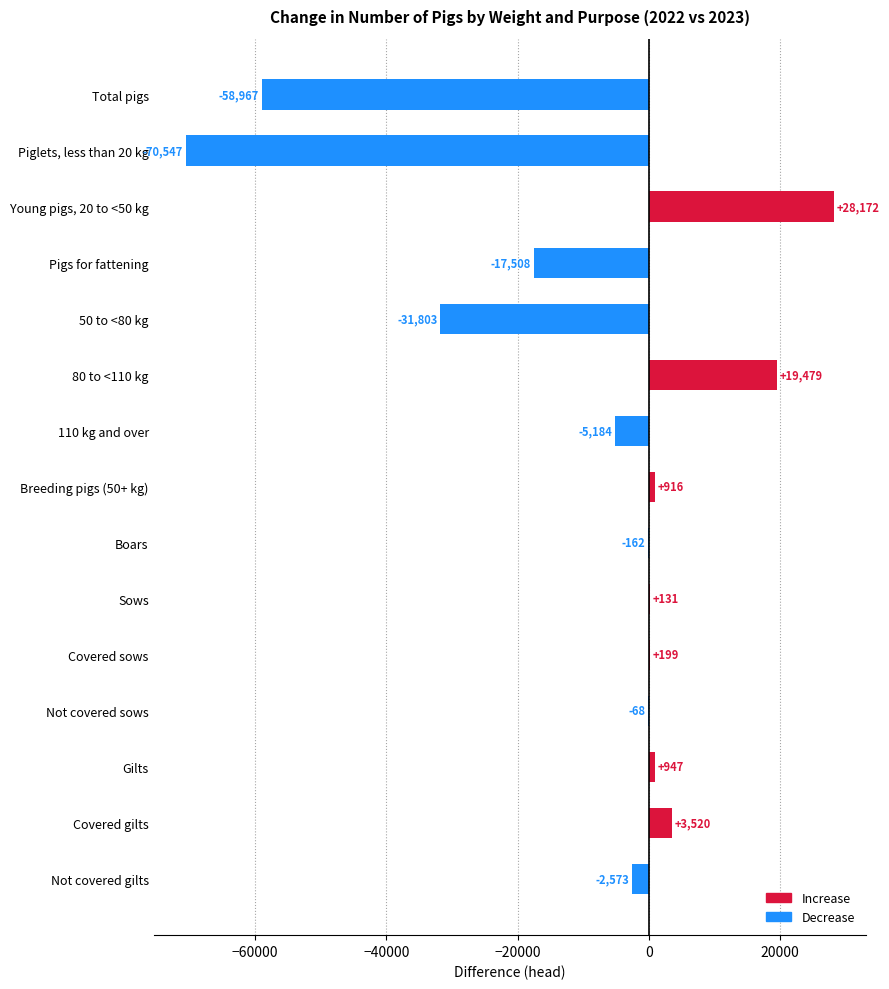

The chart shows a value of 916 at Breeding pigs (50+ kg). True or false?

True